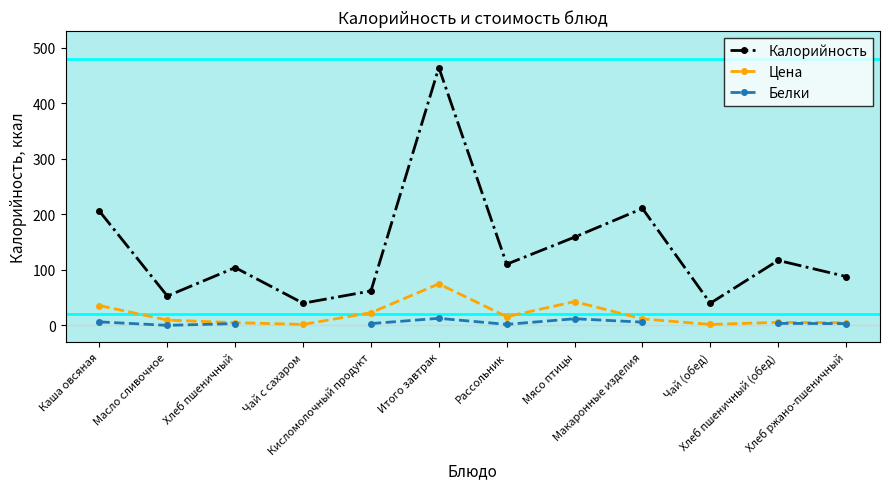

True or false: Белки and Калорийность cross at least once.

False